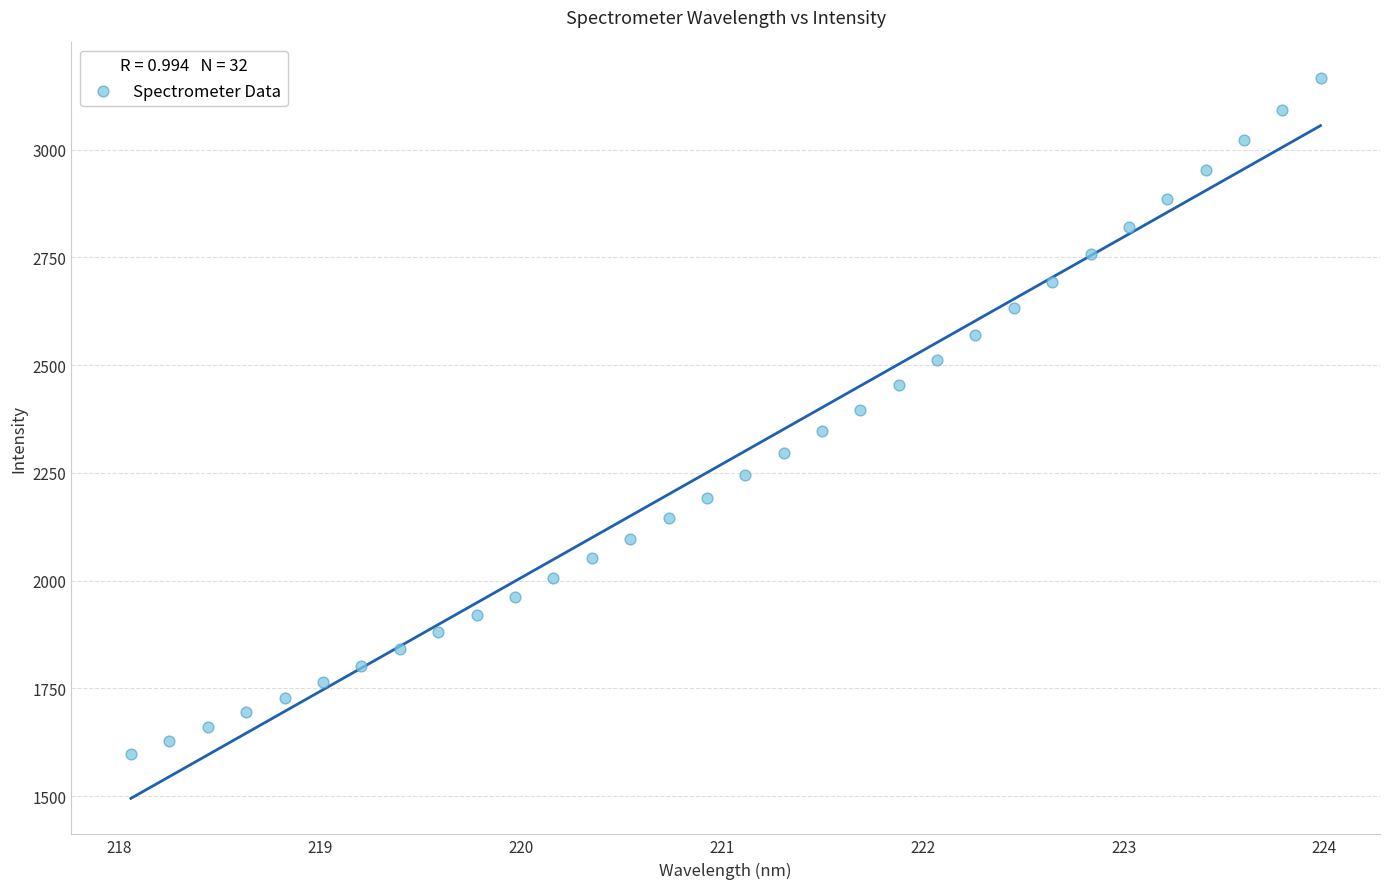

What is the range of Y values (max minus min)?

1568.3